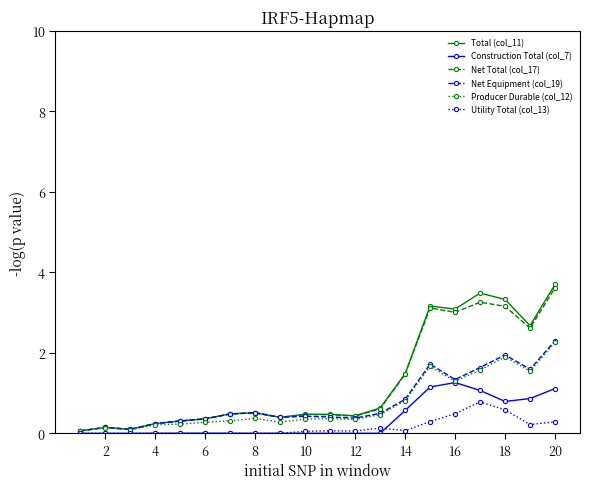

What is the highest value of the Construction Total (col_7) series?

1.3